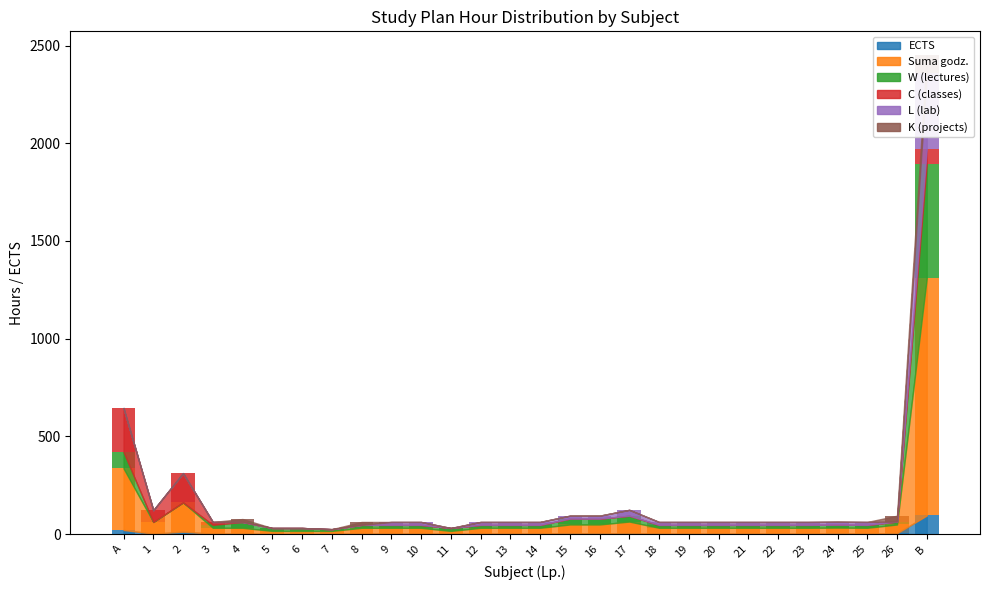

Which series has the widest spread of values?

Suma godz.